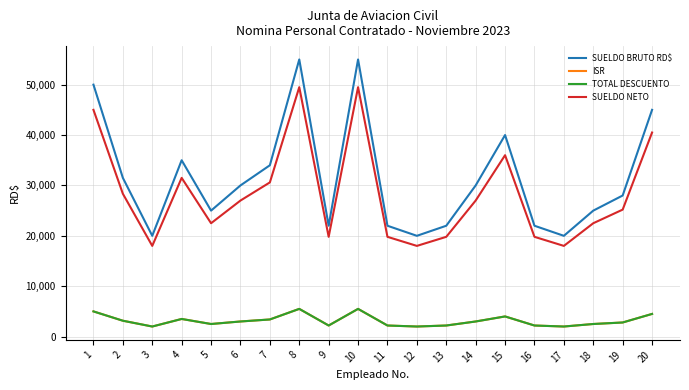

Between 7 and 10, which series saw the biggest shift?

SUELDO BRUTO RD$